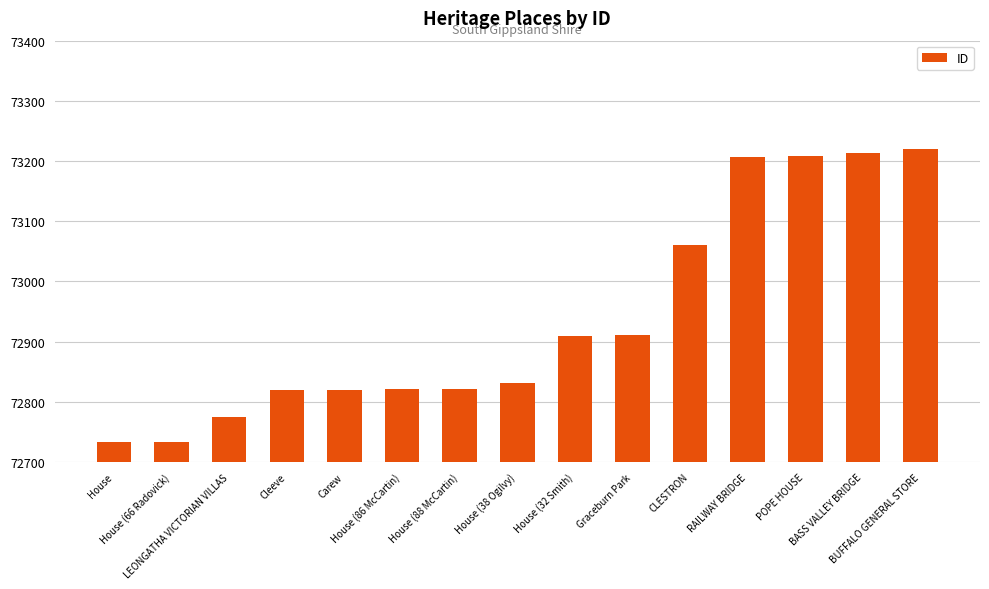

What is the difference between the values at CLESTRON and House (66 Radovick)?

327